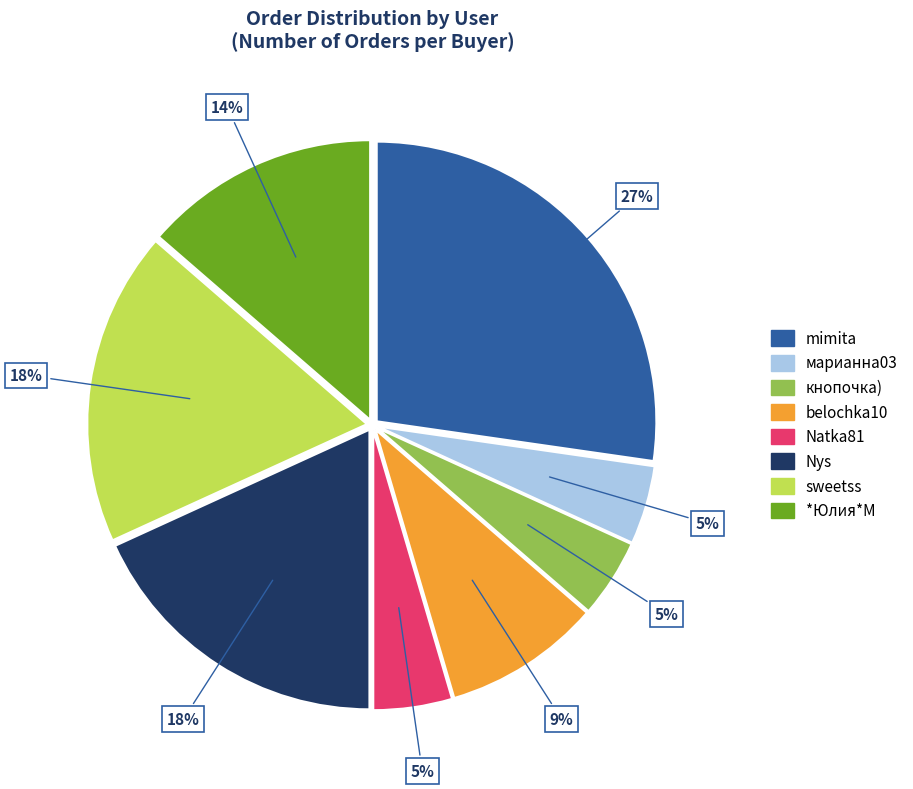

The mimita slice represents 40% of the pie. True or false?

False